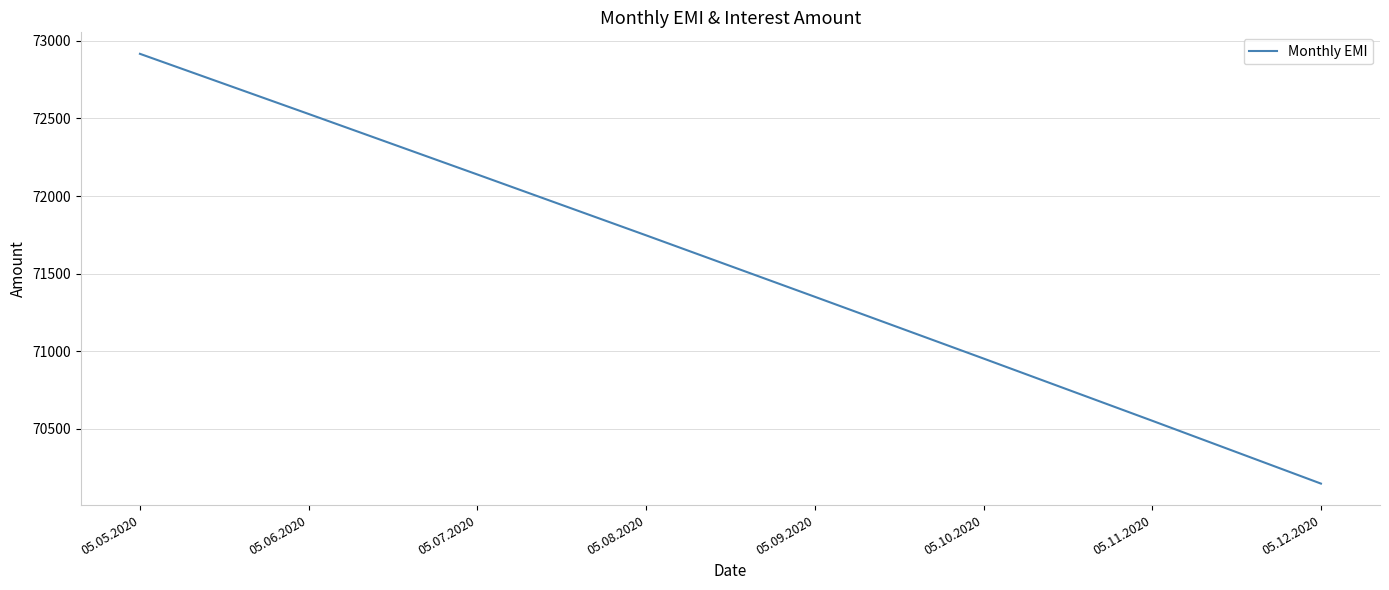

Where is the data nearest to the value 71531?

05.09.2020